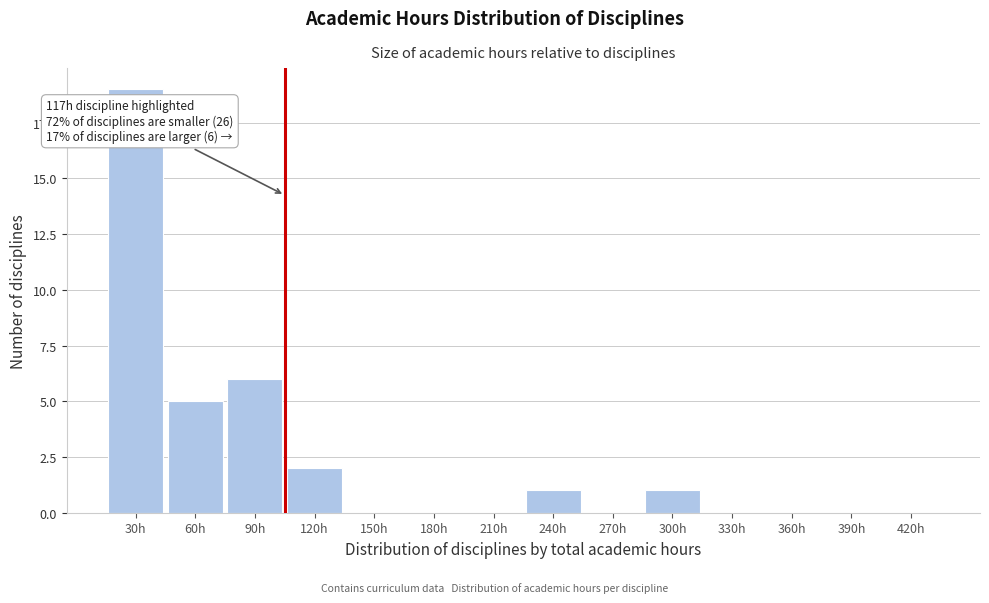

Reading left to right, transcribe all the data shown in this chart.

30h=19	60h=5	90h=6	120h=2	150h=0	180h=0	210h=0	240h=1	270h=0	300h=1	330h=0	360h=0	390h=0	420h=0